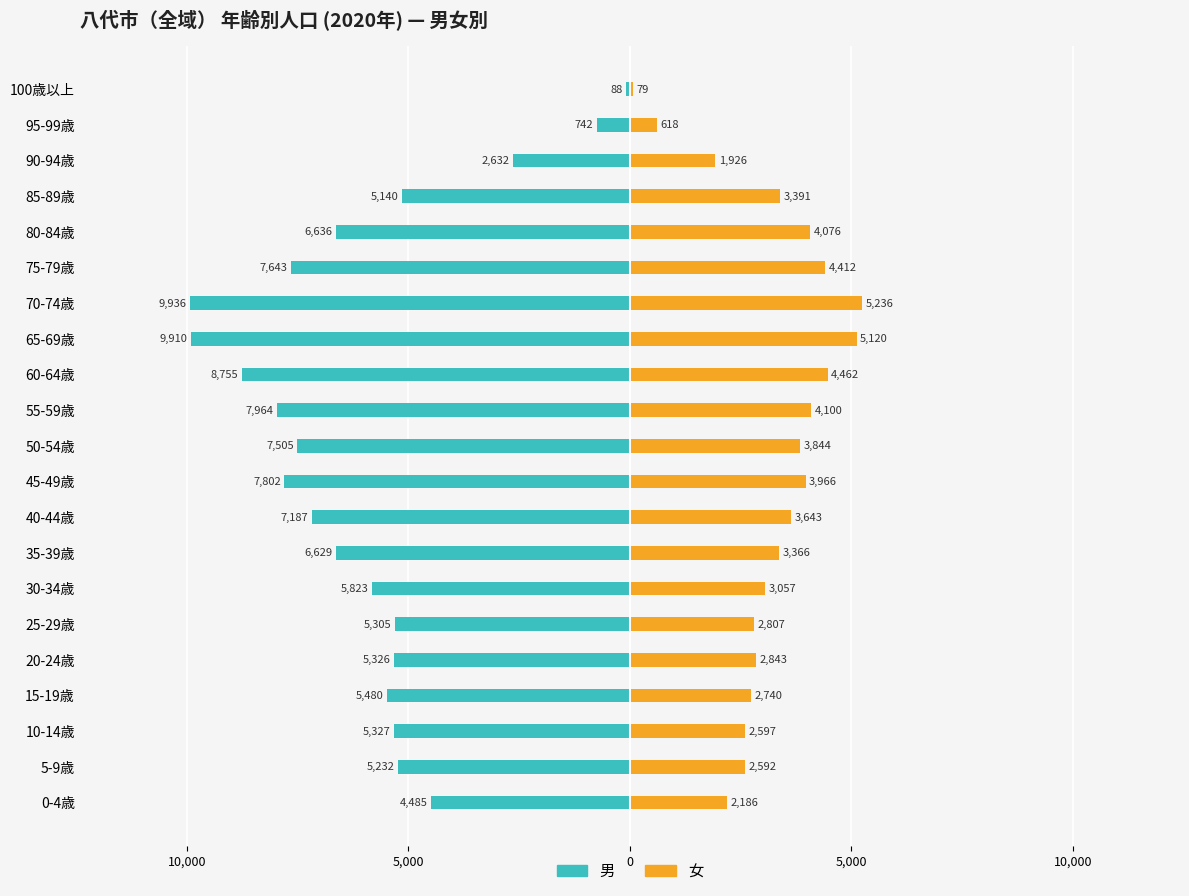

What is the total value across all series at 85-89歳?

-1749